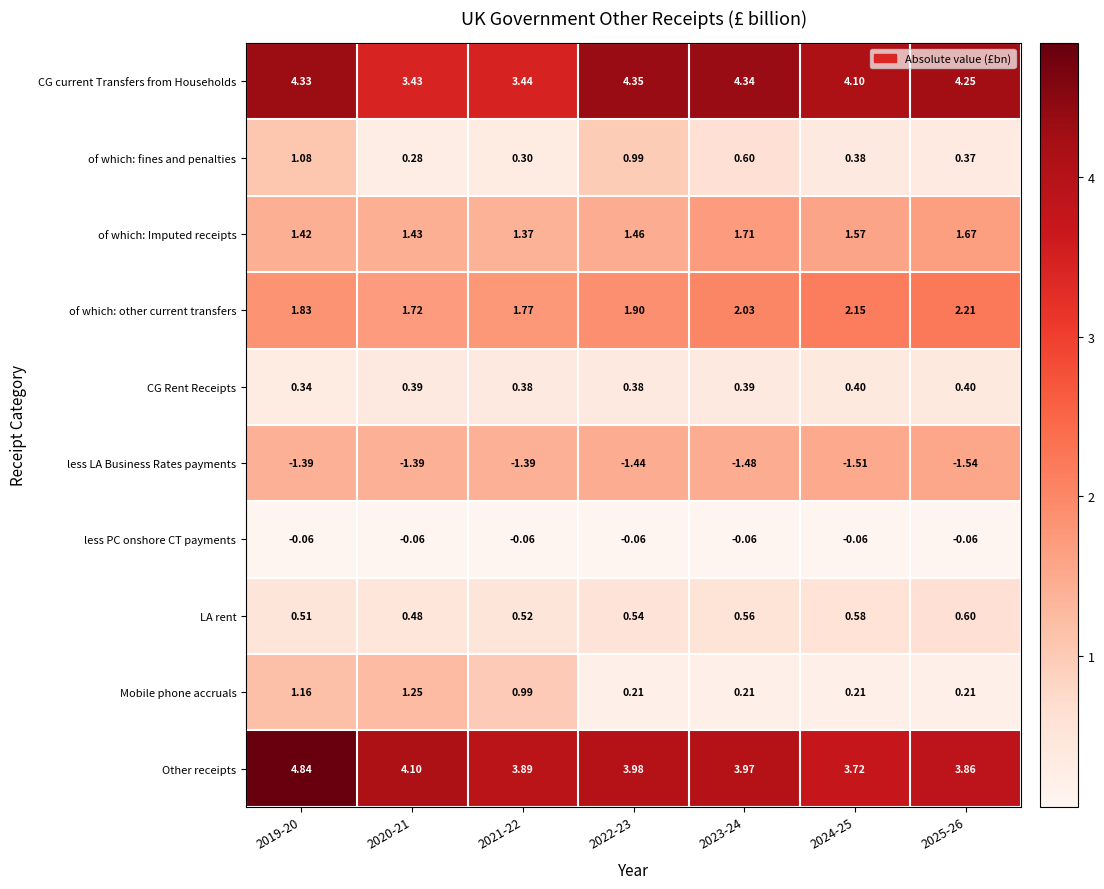

Which series has the largest range (max minus min)?

Other receipts